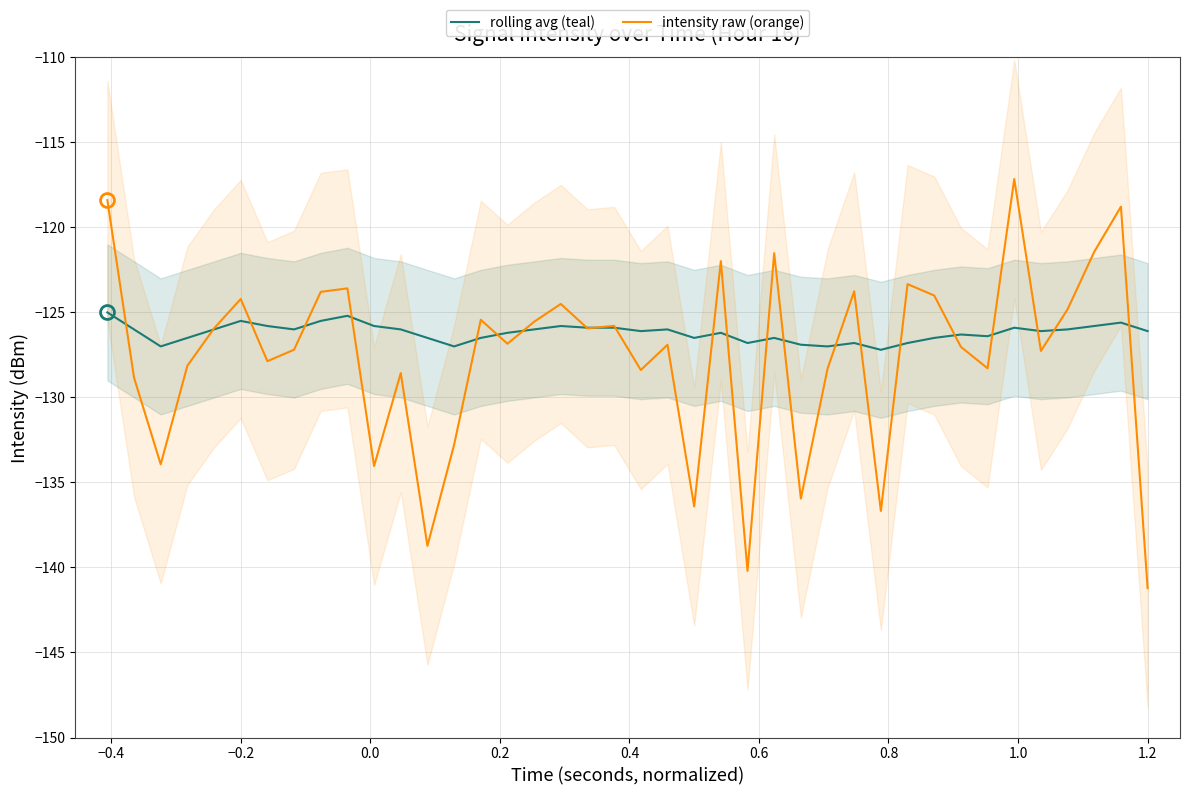

Does the chart have visible grid lines?

Yes